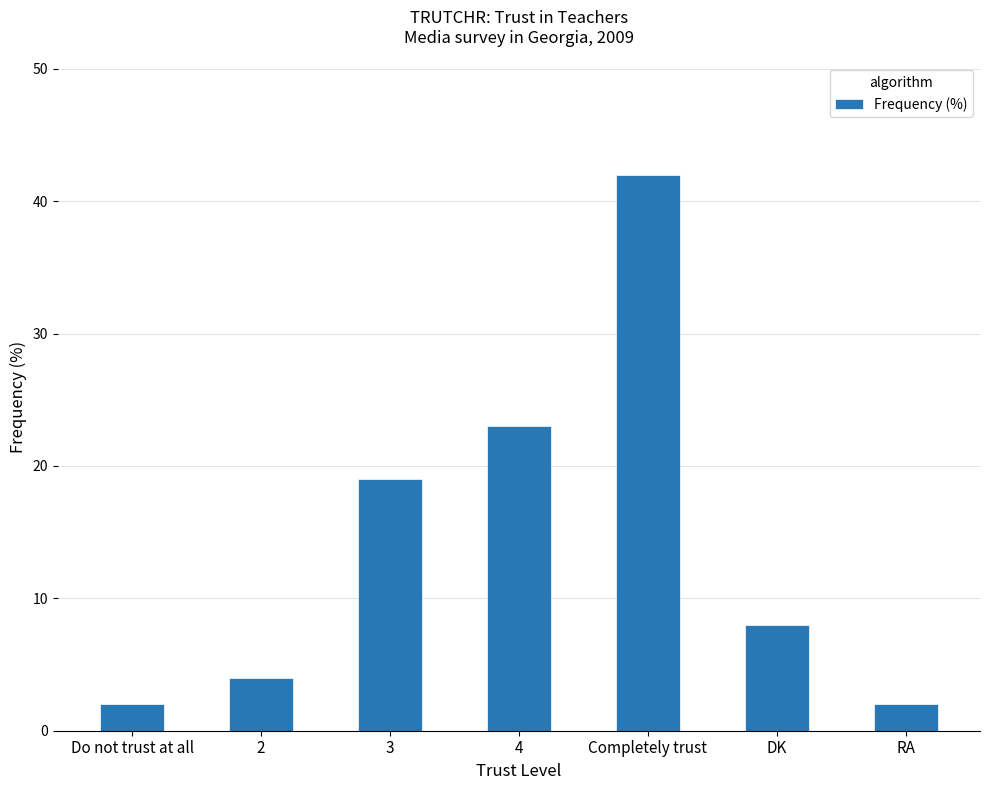

At which category does the chart reach its peak across all series?

Completely trust